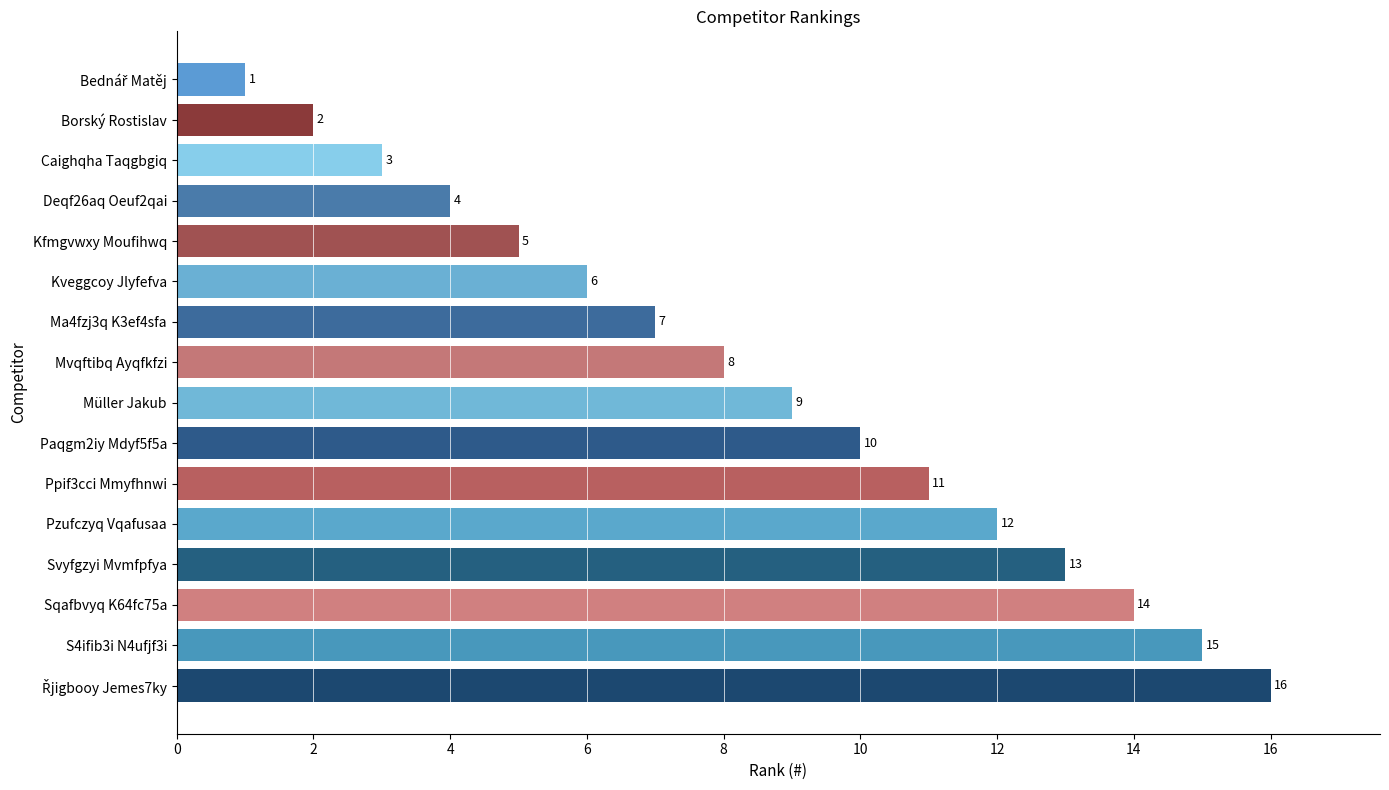

Does the chart contain stacked bars?

No